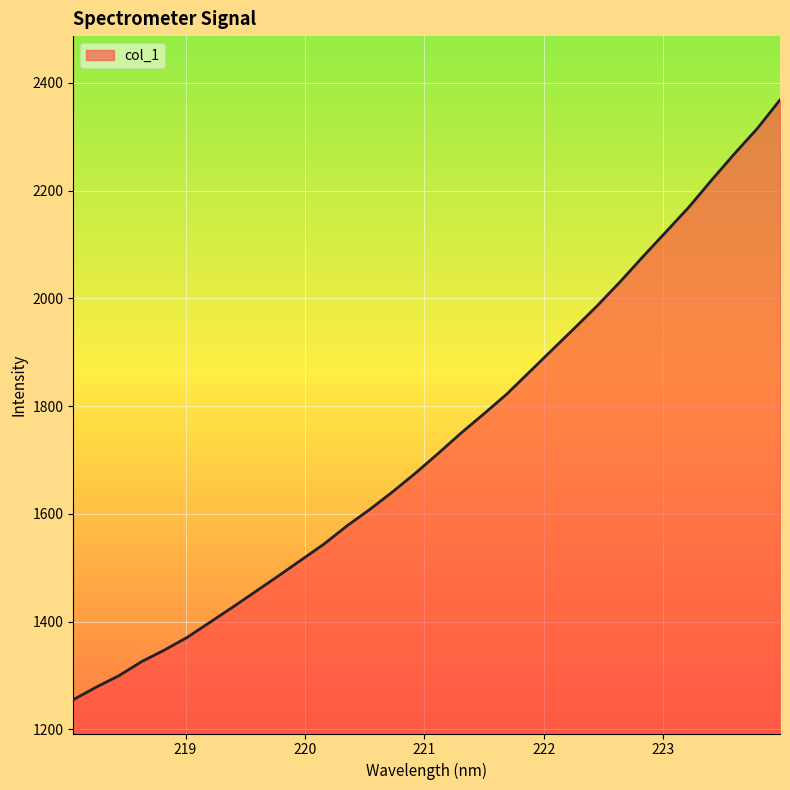

True or false: the data has more than 0 interior local peaks.

False